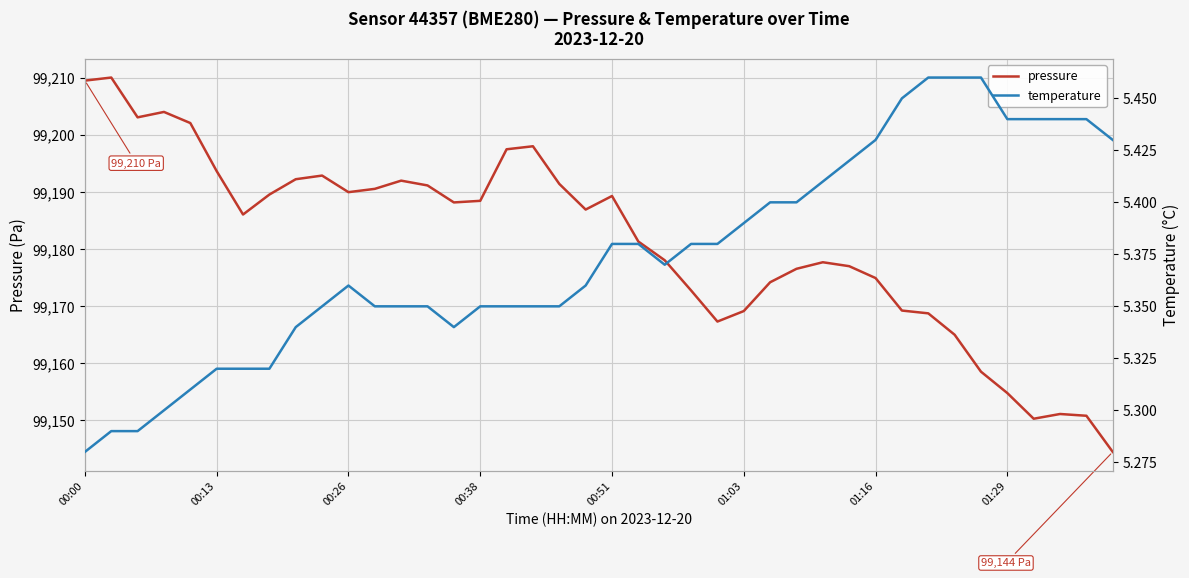

The value of pressure at 00:38 is 99188.4. True or false?

True